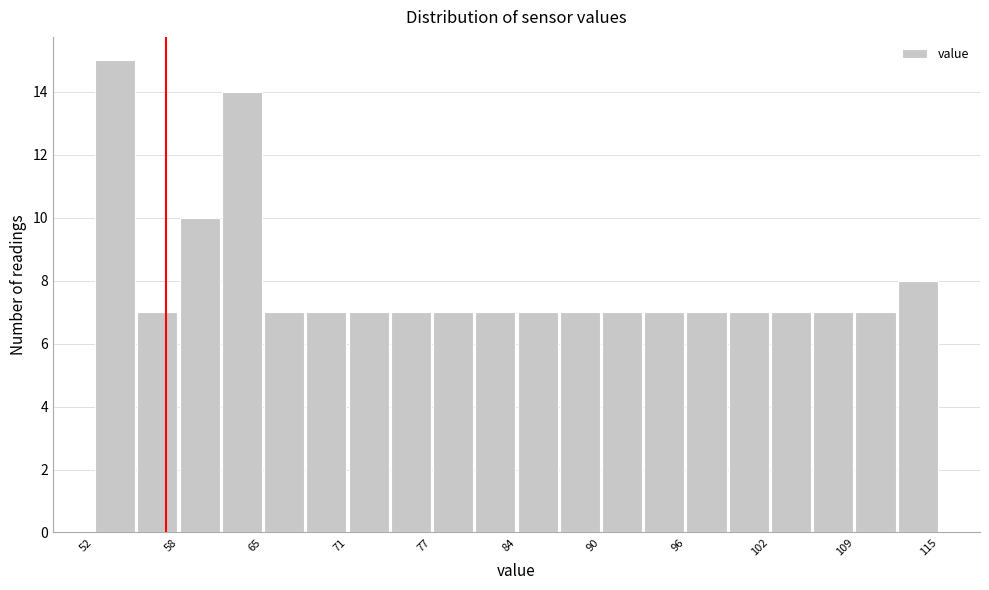

Around what value on the x-axis is the tallest bar? Give the approximate position of its centre, as read against the axis.

54